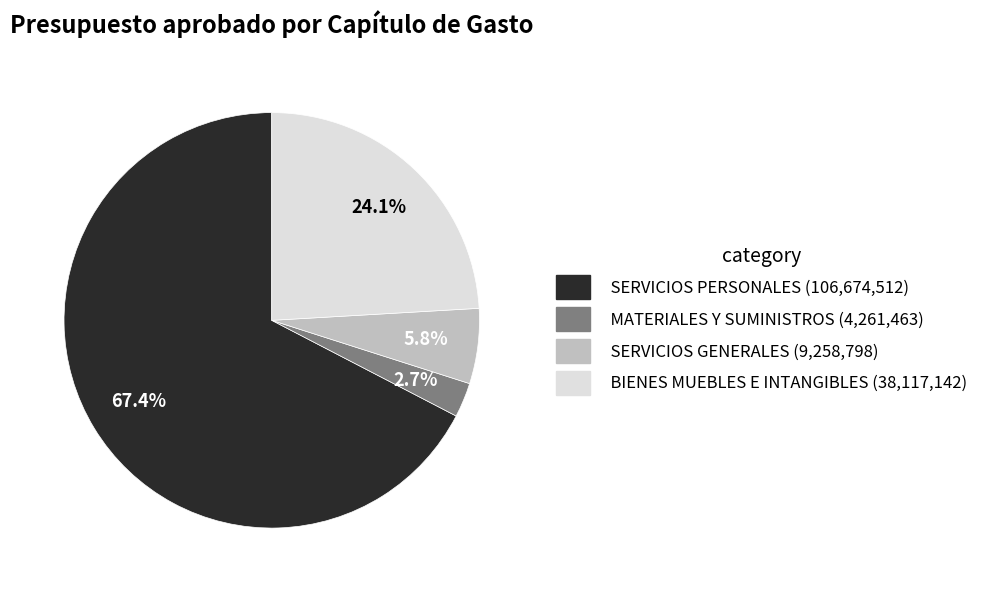

To the nearest percent, what is the difference between the largest and smallest slice percentages?

65%